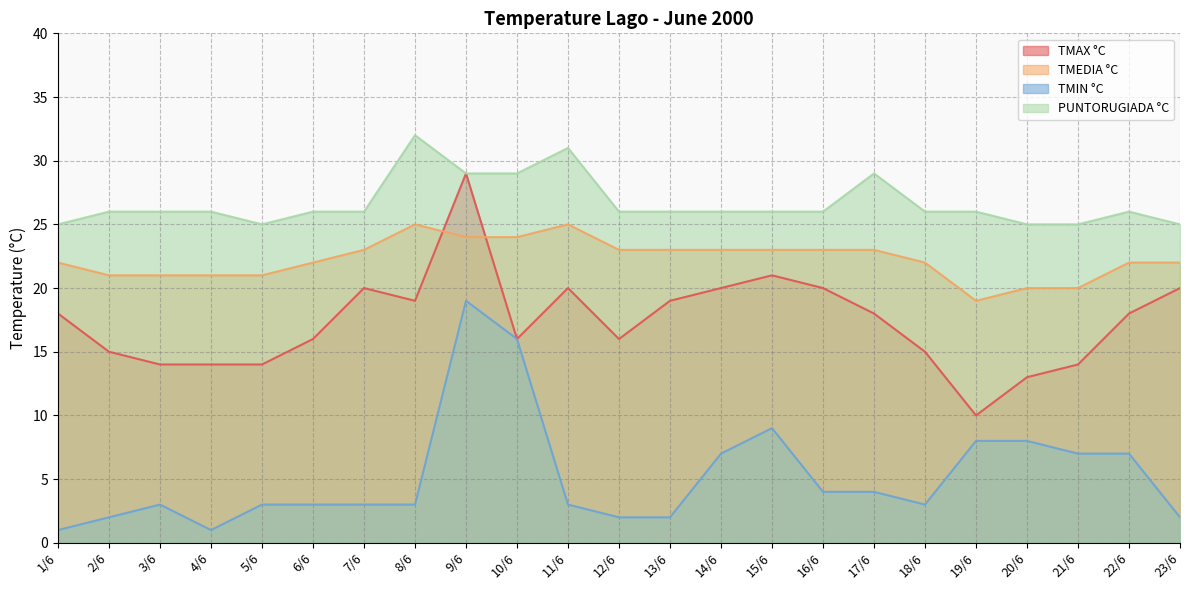

Which has a higher value, 3/6 or 1/6?

1/6